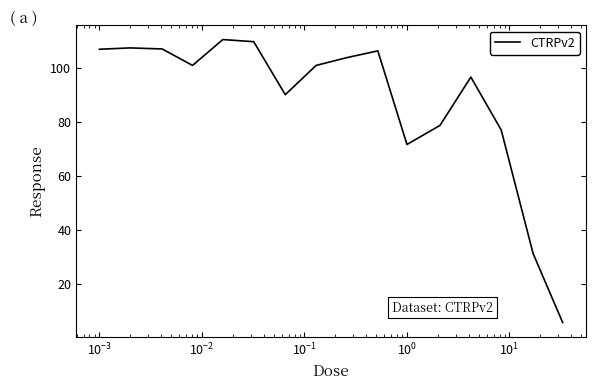

What is the average value?

87.7